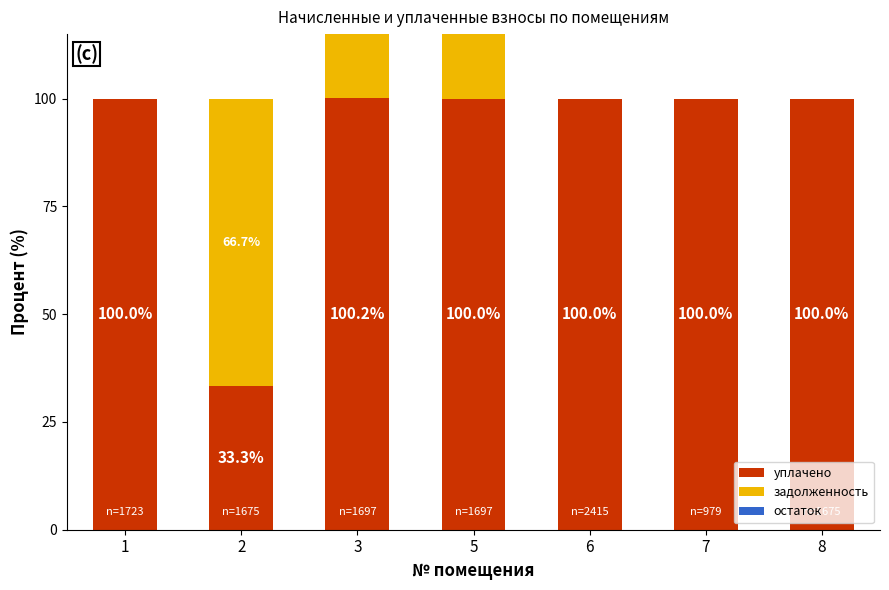

What is the greatest value displayed?

100.2